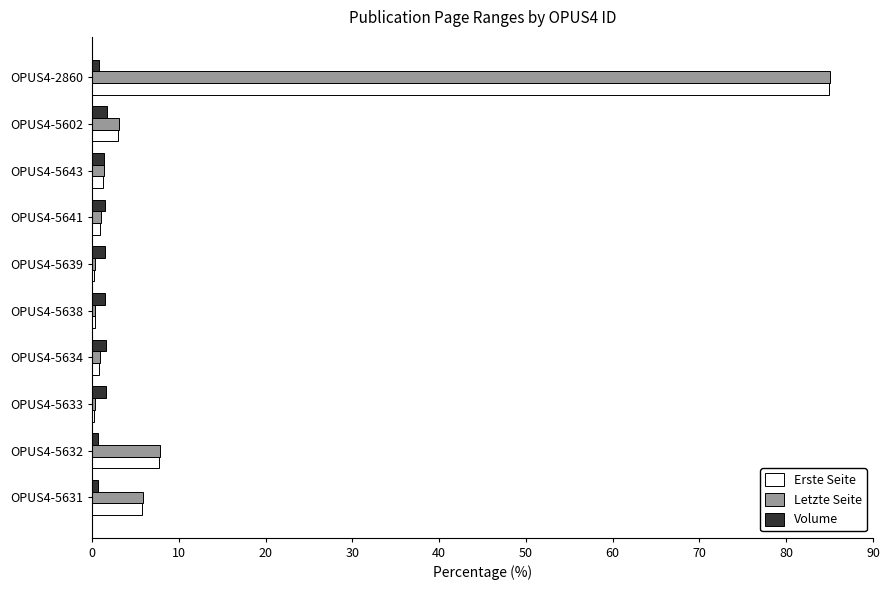

At which label does Erste Seite reach its peak?

OPUS4-2860